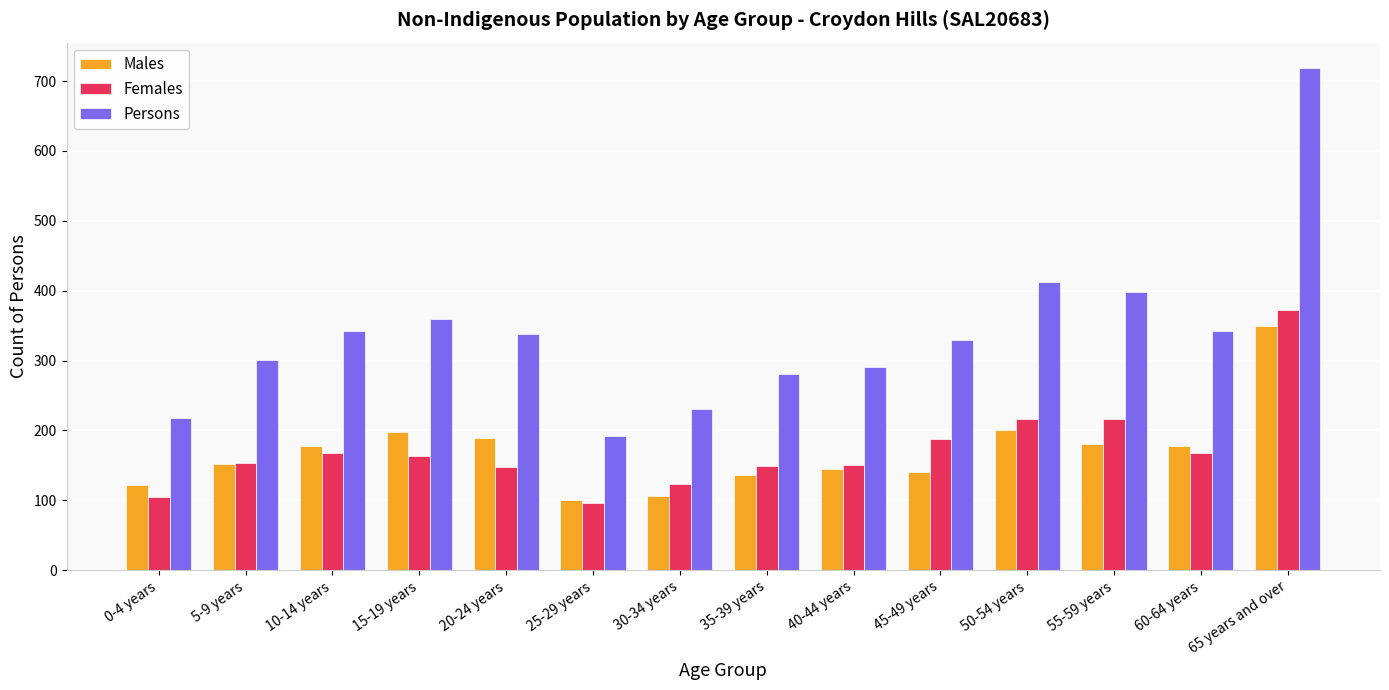

How many values in the Males series are below 177?

7